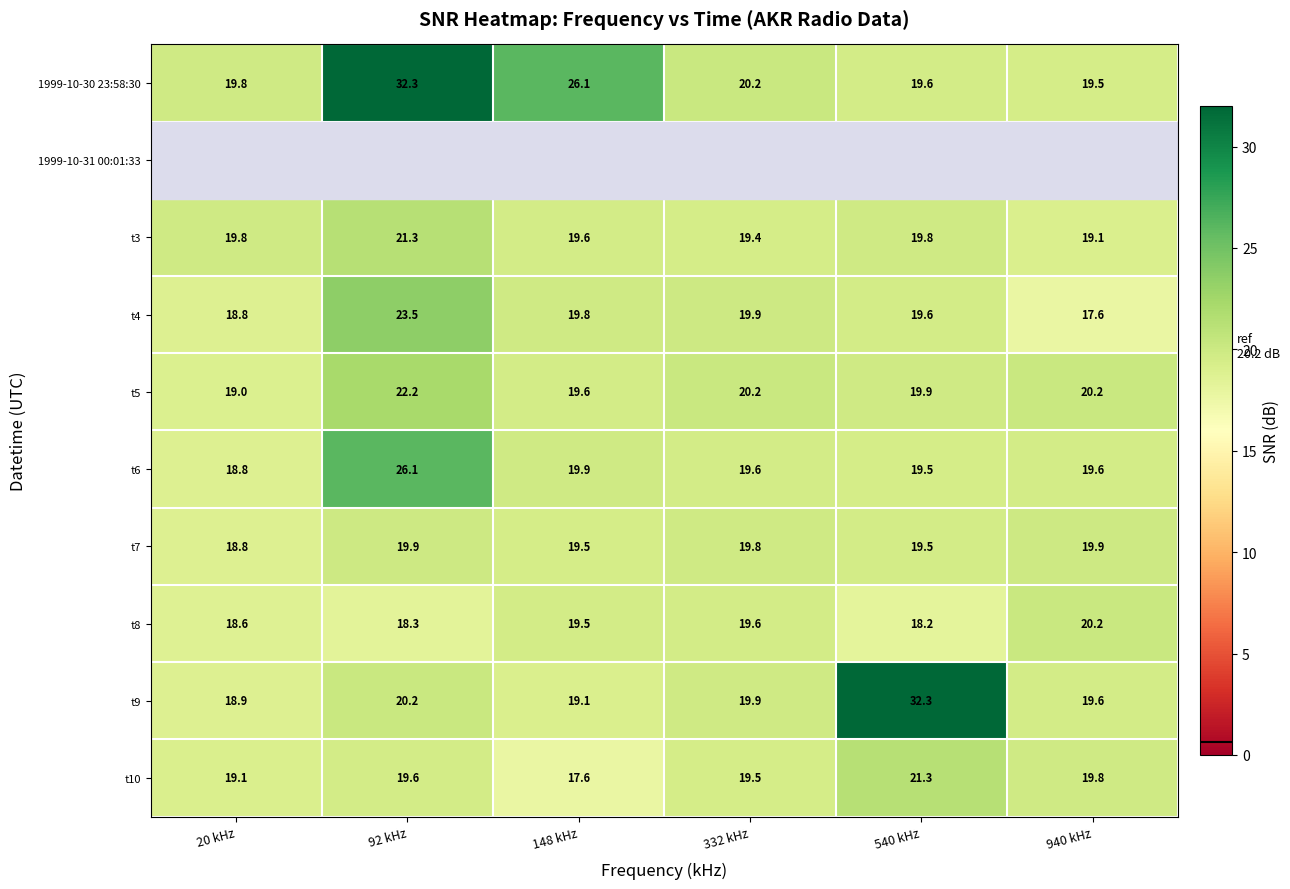

List the labels in order of t8 value, smallest first.

540 kHz, 92 kHz, 20 kHz, 148 kHz, 332 kHz, 940 kHz